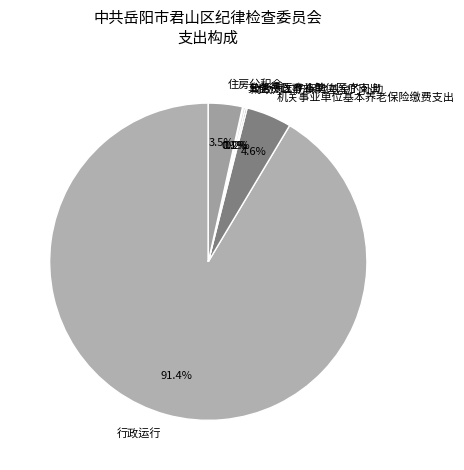

Which category accounts for the majority?

行政运行